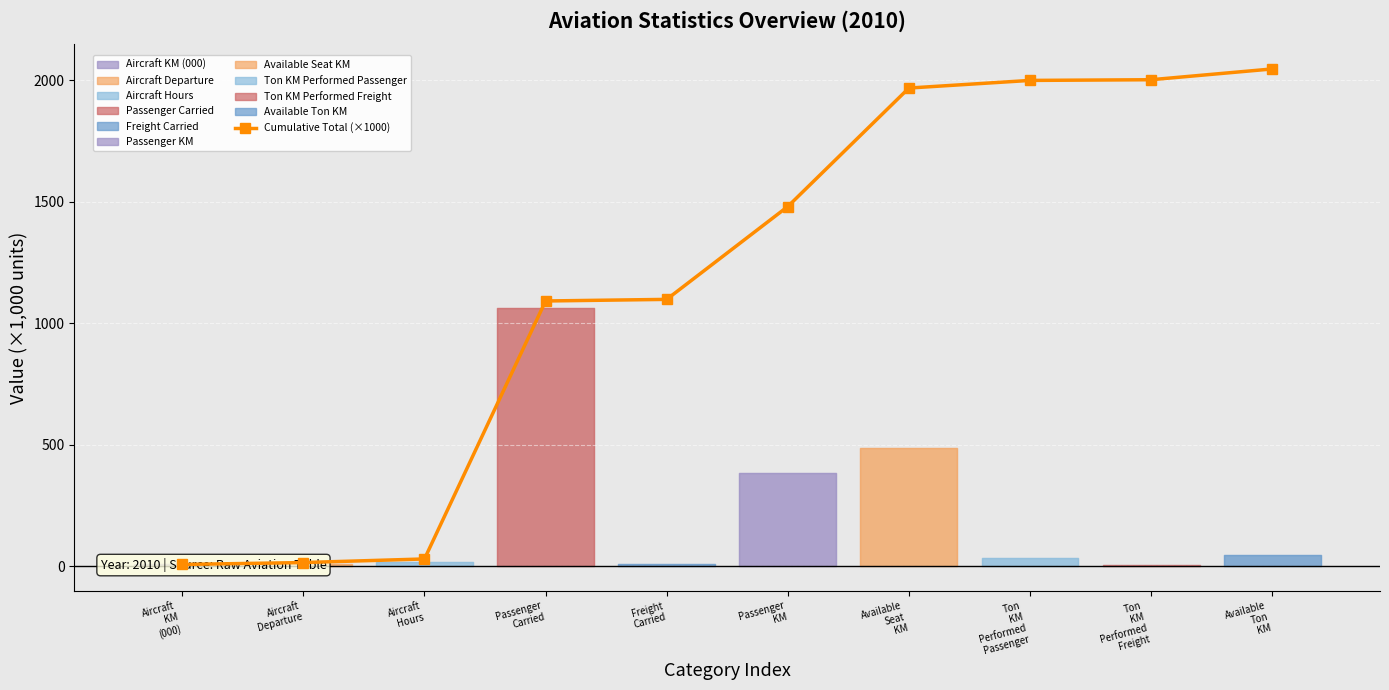

At which label does the data first exceed 1480?

Passenger
KM